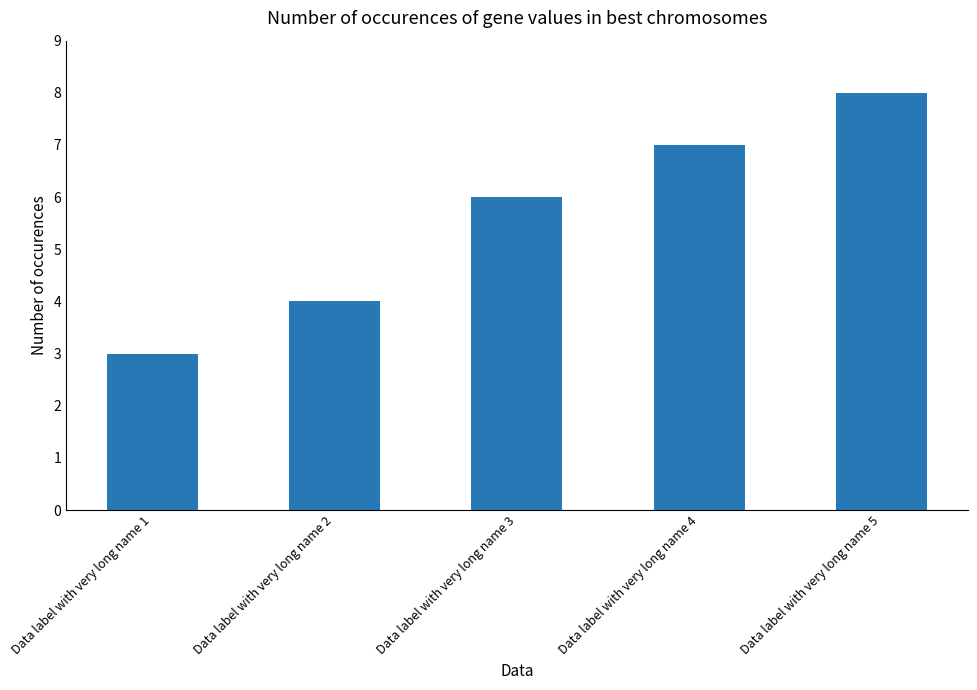

What is the change in value from Data label with very long name 1 to Data label with very long name 4?

+4